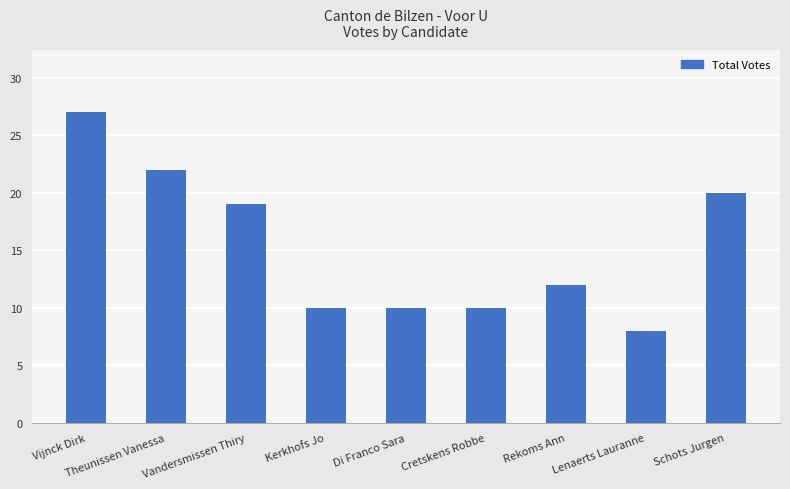

What is the label of the 8th bar from the left?

Lenaerts Lauranne